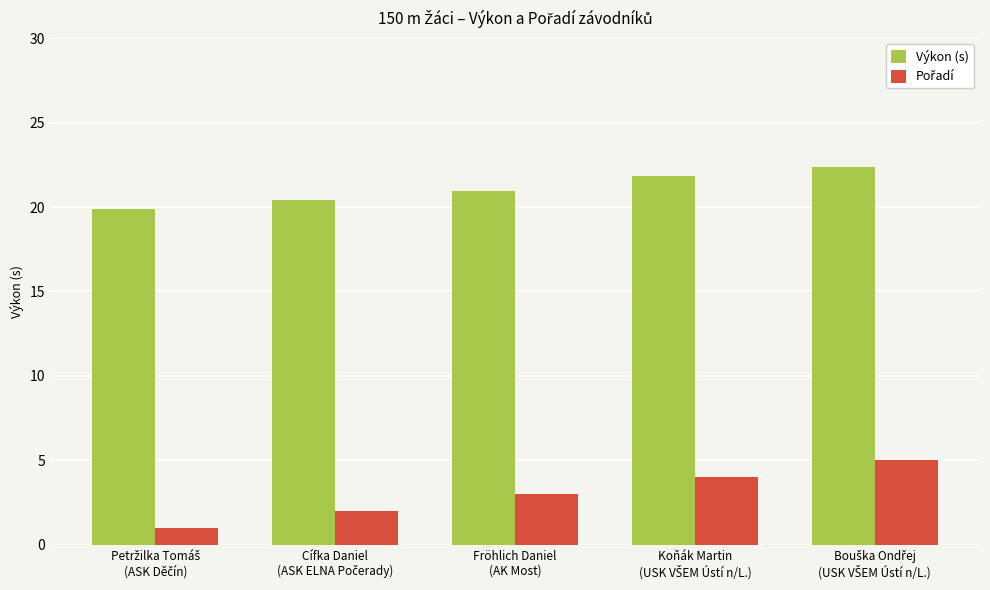

What is the value of the Výkon (s) bar at the 2nd from the left?

20.4